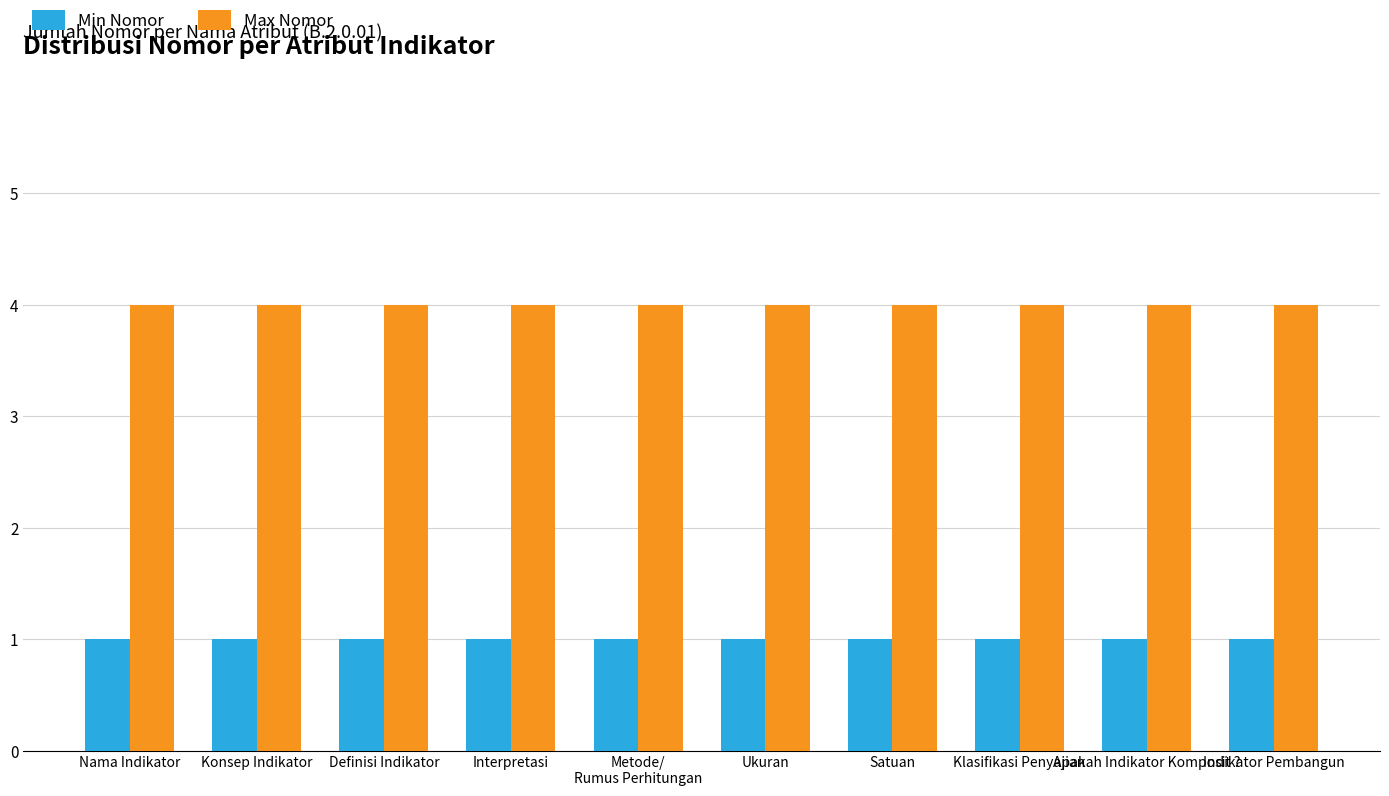

Which series has the largest total across all categories?

Max Nomor